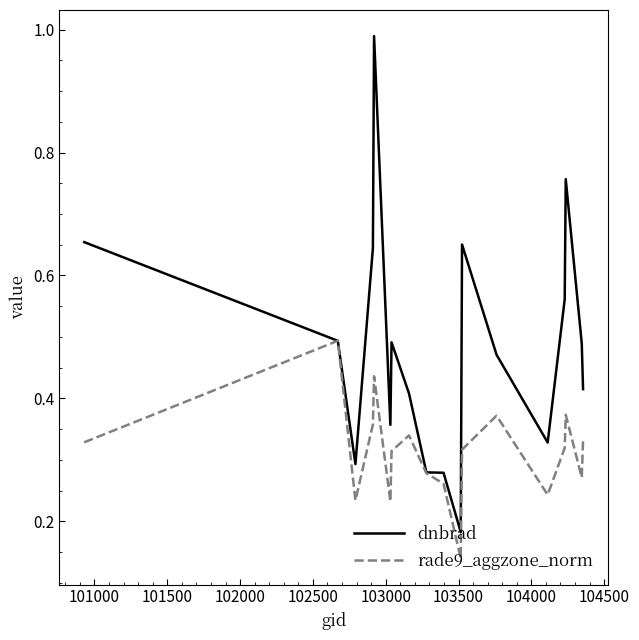

Which series has the largest total across all categories?

dnbrad